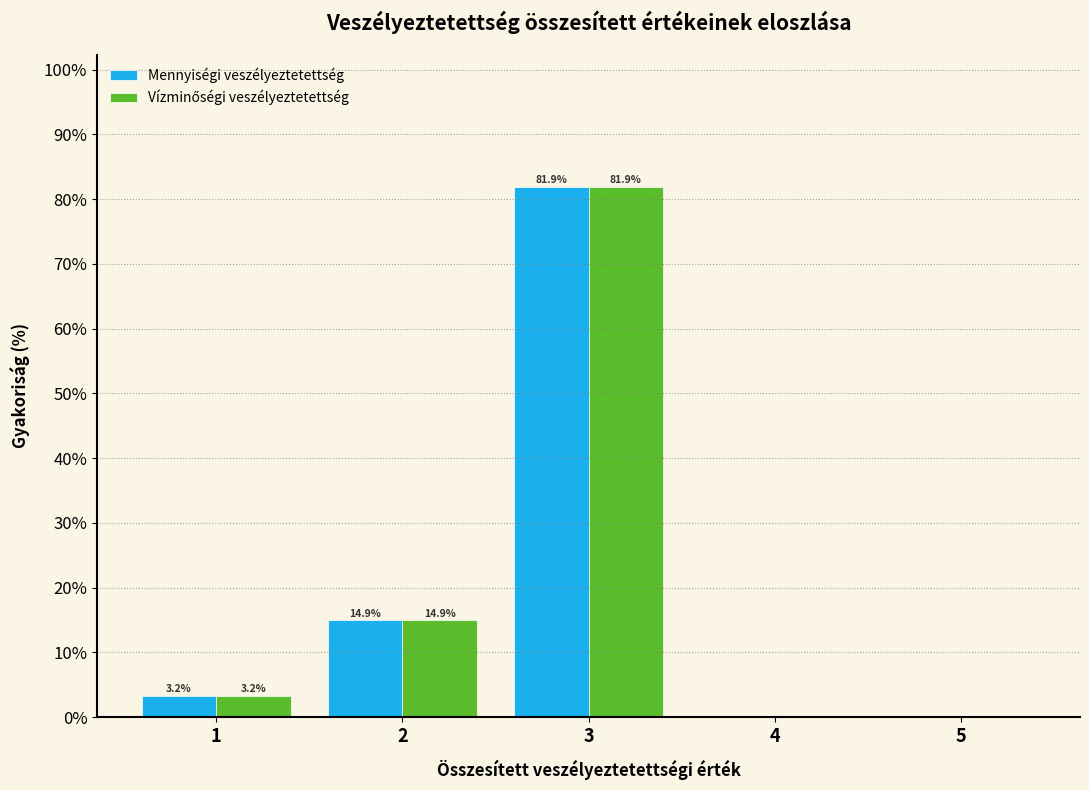

In the Vízminőségi veszélyeztetettség series, which range on the x-axis has the tallest bar?

2.5 to 3.5